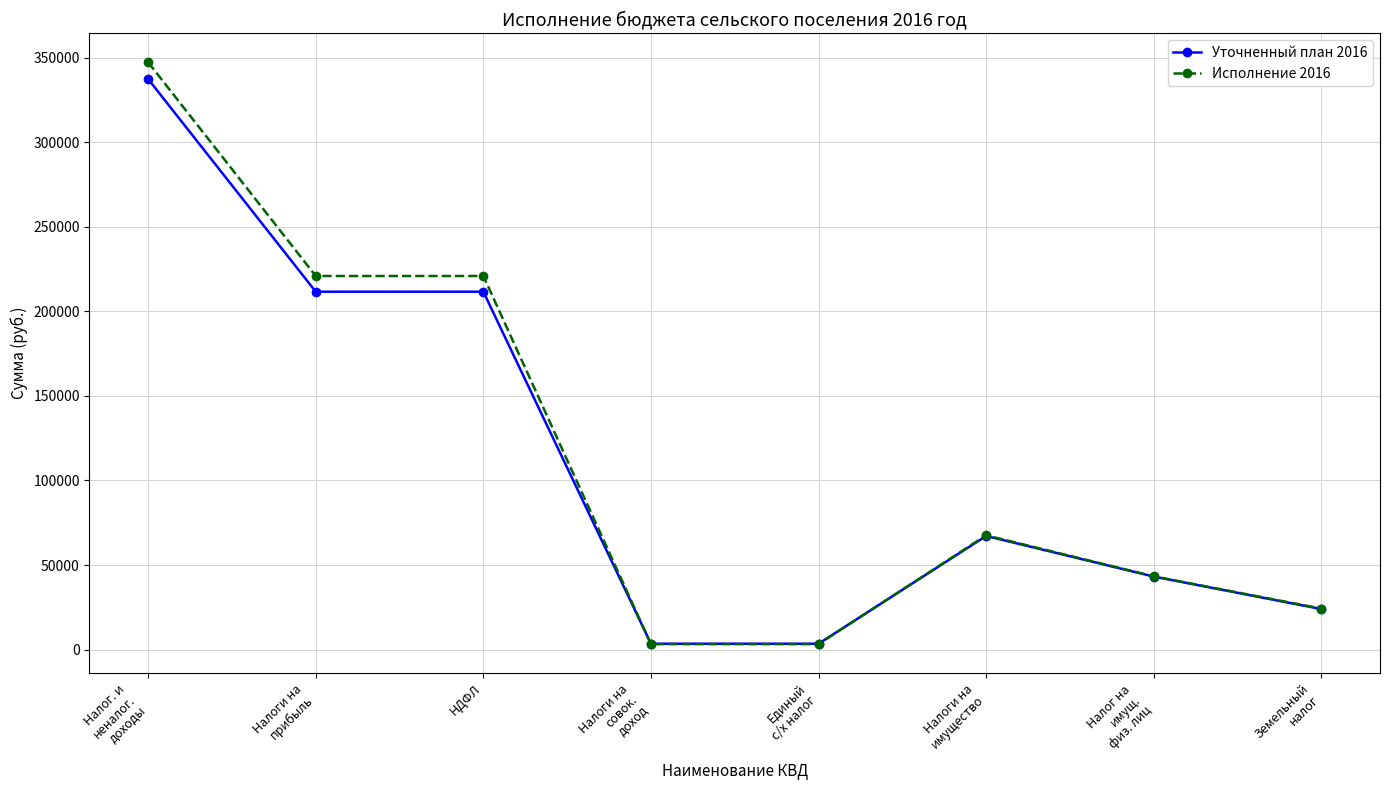

At which label does Уточненный план 2016 first exceed 67200?

Налог. и
неналог.
доходы